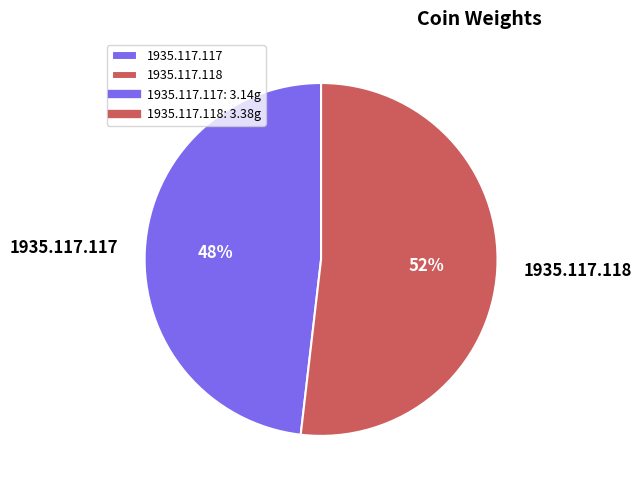

Which has a higher value, 1935.117.117 or 1935.117.118?

1935.117.118